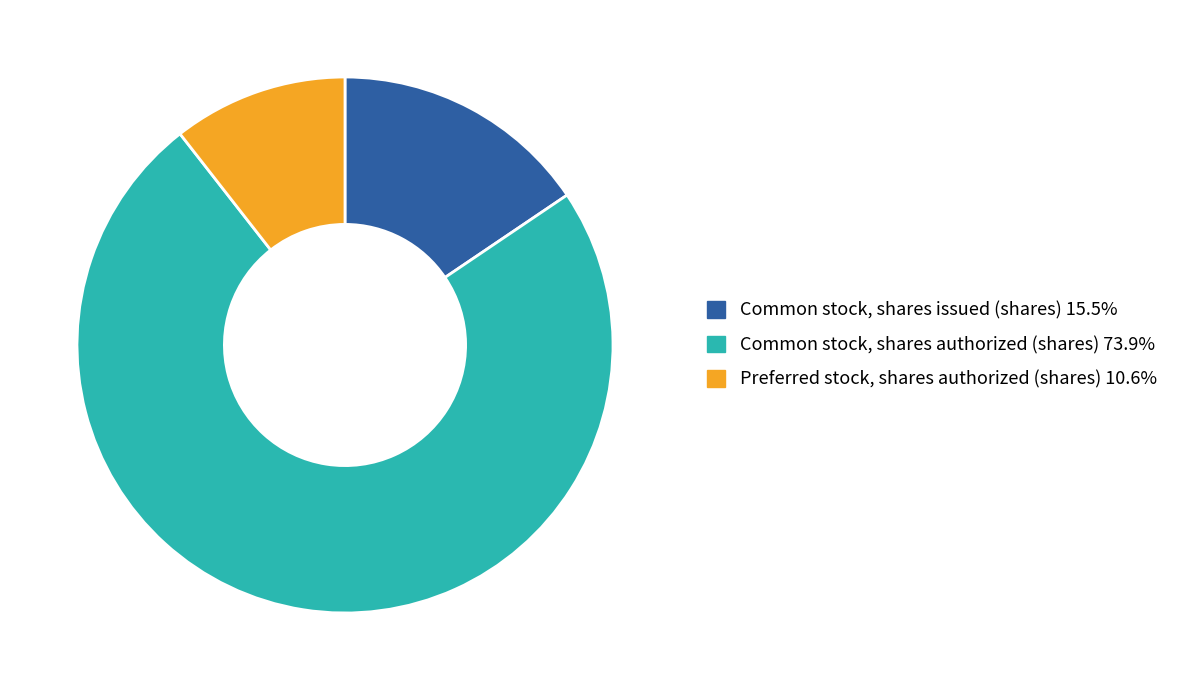

Is Preferred stock, shares authorized (shares) 10.6% the majority of the pie?

No